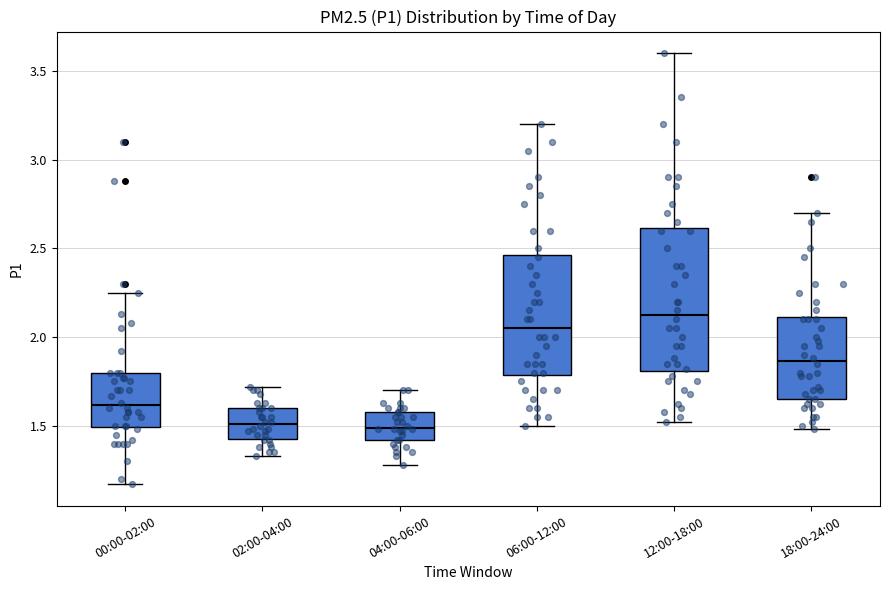

Comparing the boxes themselves (not the whiskers), which one is the tallest?

12:00-18:00